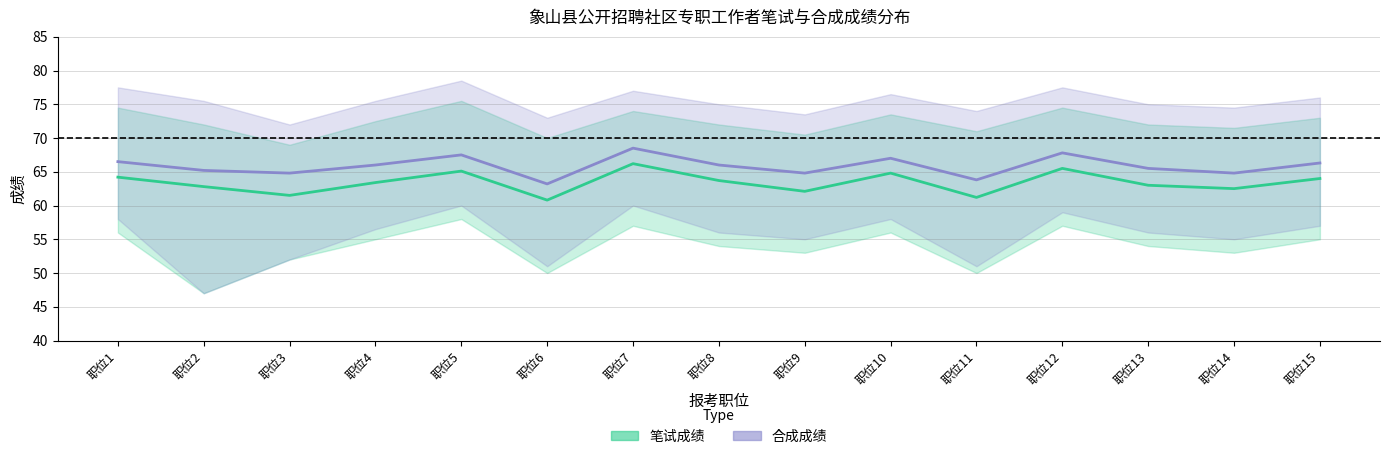

How many data points in 笔试成绩 are above 63?

8